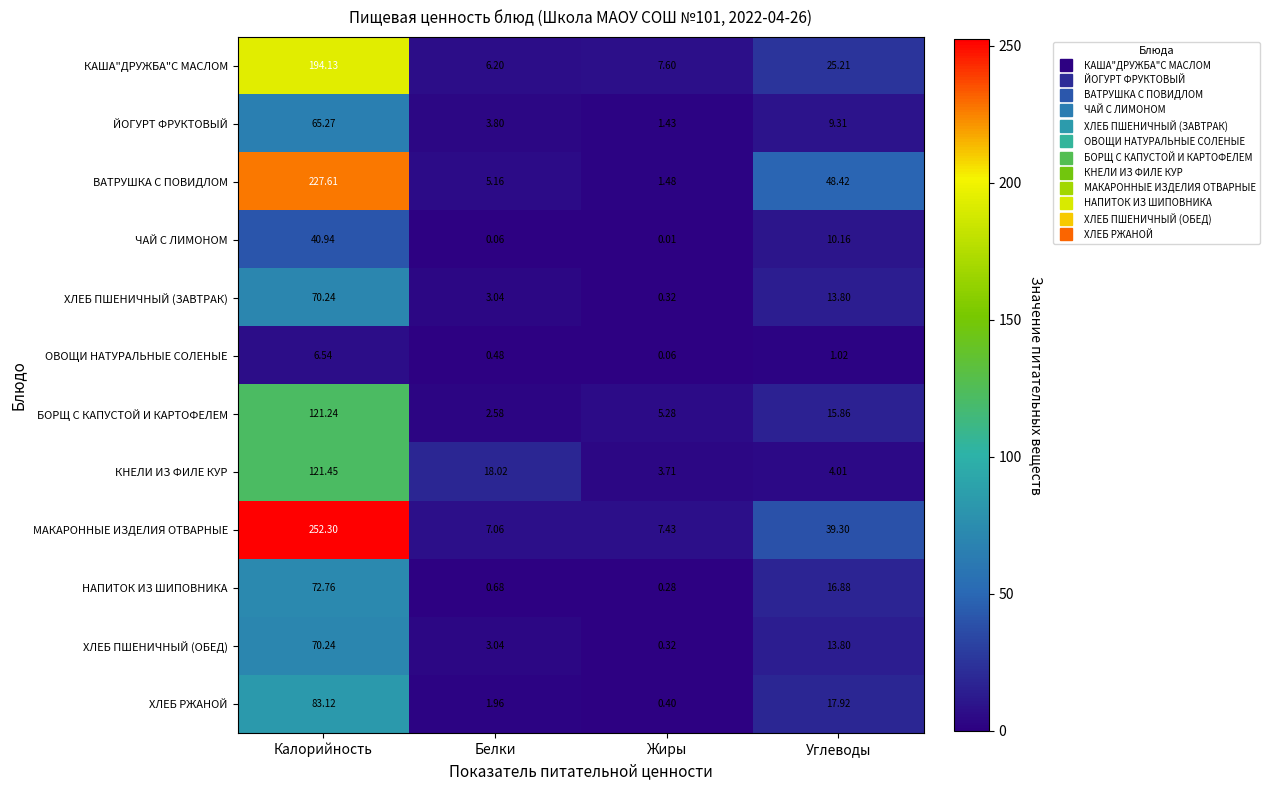

How many distinct data groups are displayed?

12